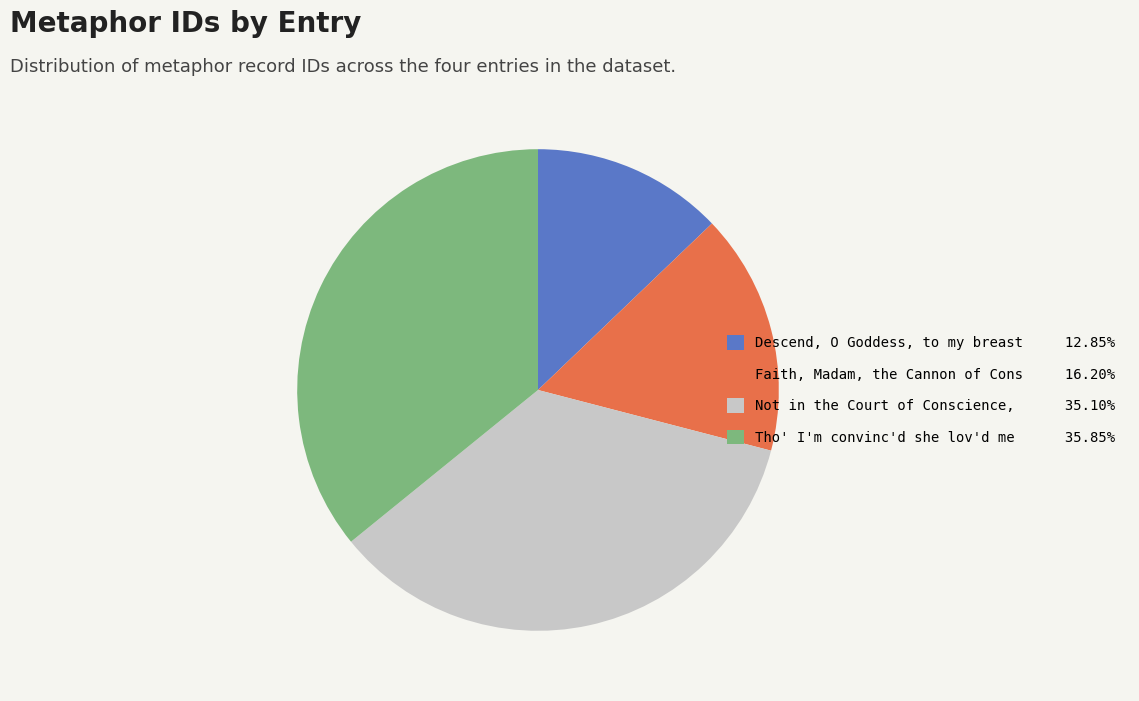

Does any single category account for the majority?

No